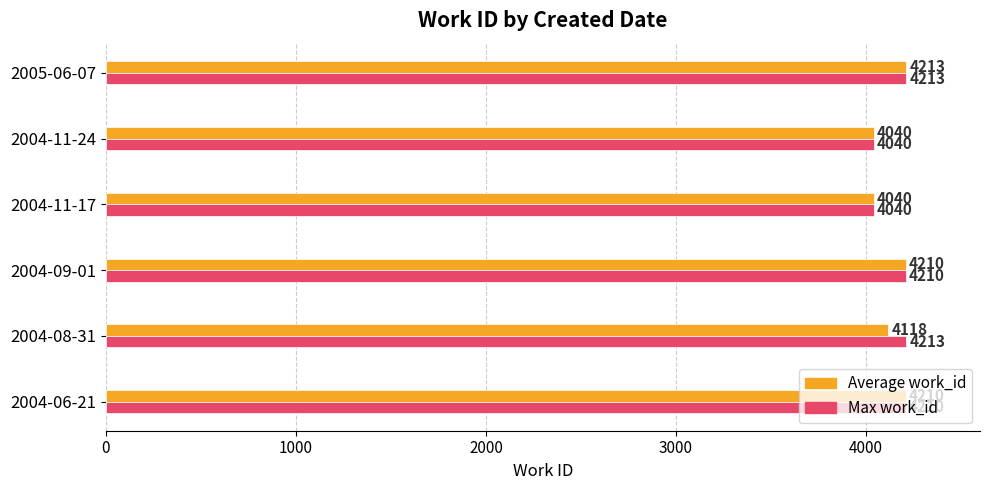

Between 2004-06-21 and 2004-08-31, which series saw the biggest shift?

Average work_id